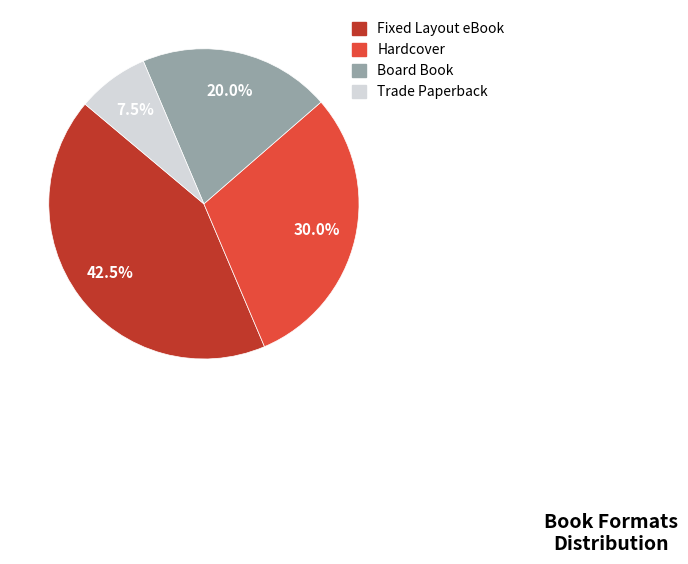

Rank the categories by value from highest to lowest.

Fixed Layout eBook, Hardcover, Board Book, Trade Paperback